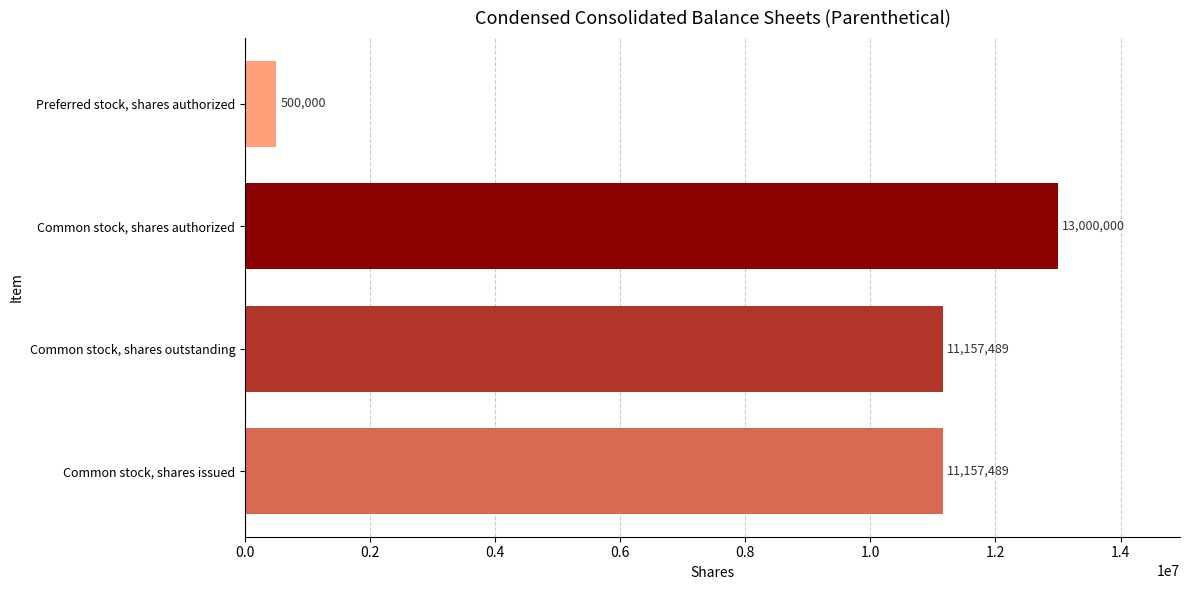

Are the bars horizontal?

Yes